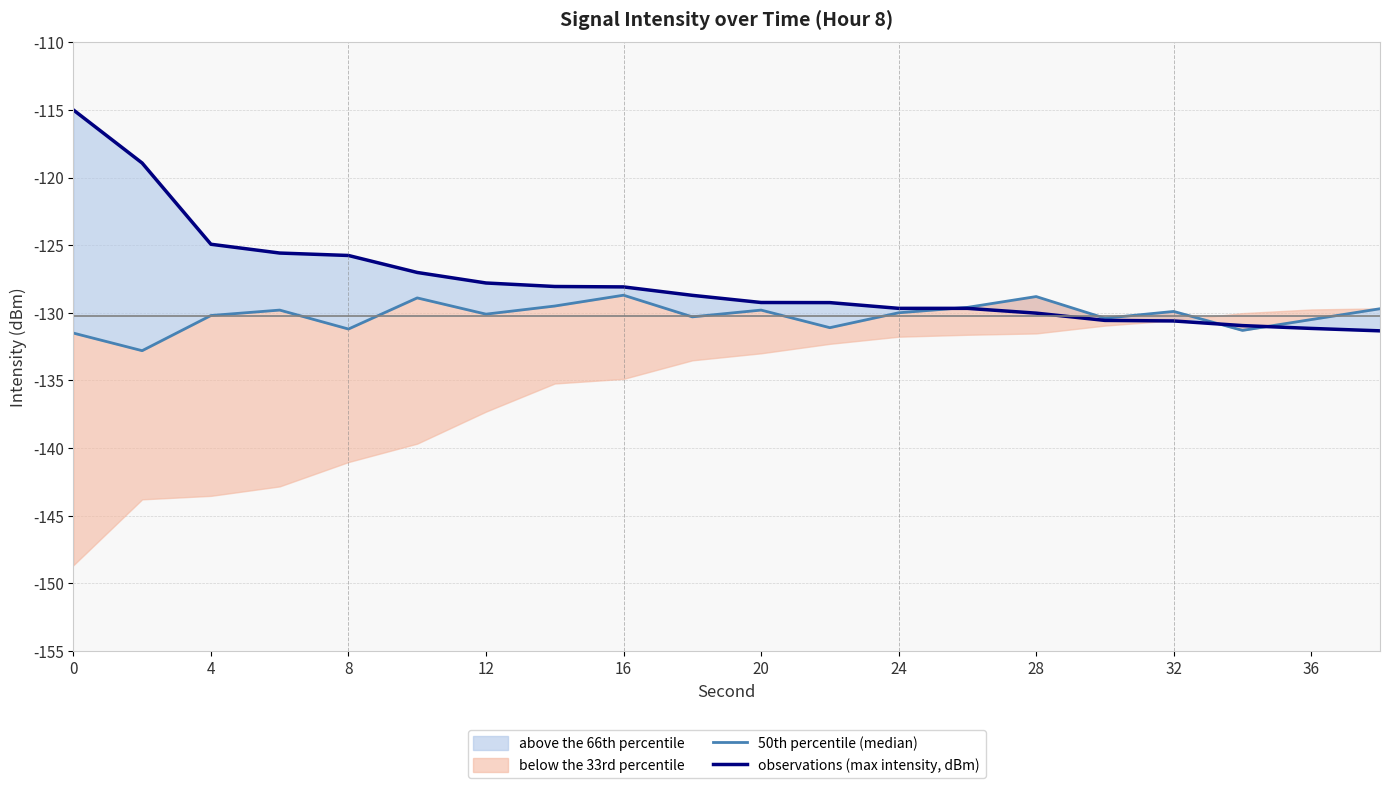

What is the difference between the maximum and second lowest values in the observations (max intensity, dBm) series?

16.1